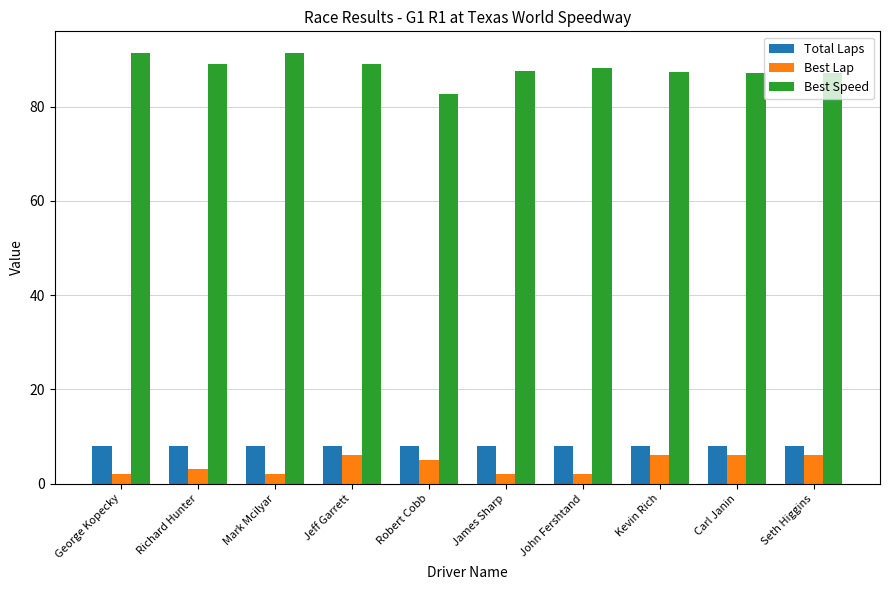

Read the Total Laps value at James Sharp.

8.0